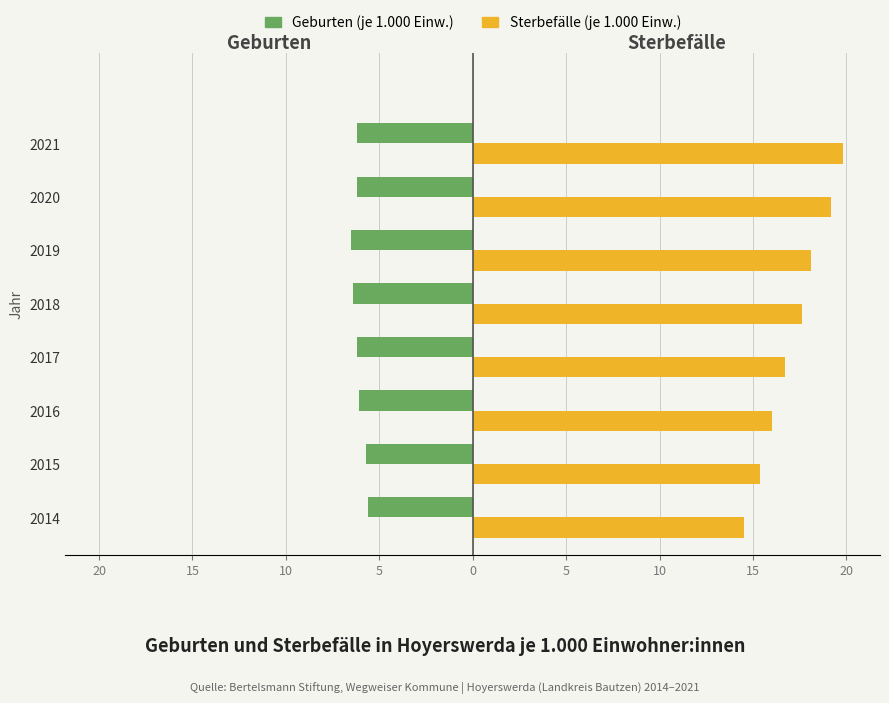

How many Geburten (je 1.000 Einw.) values are between -6 and -5?

2